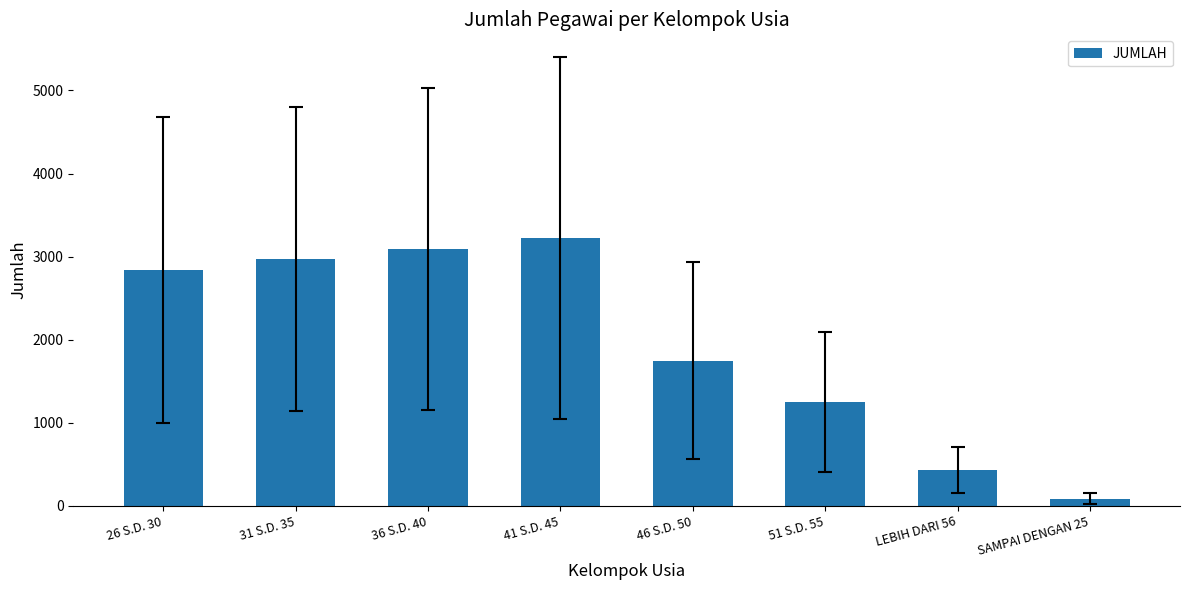

Rank the categories by value from highest to lowest.

41 S.D. 45, 36 S.D. 40, 31 S.D. 35, 26 S.D. 30, 46 S.D. 50, 51 S.D. 55, LEBIH DARI 56, SAMPAI DENGAN 25